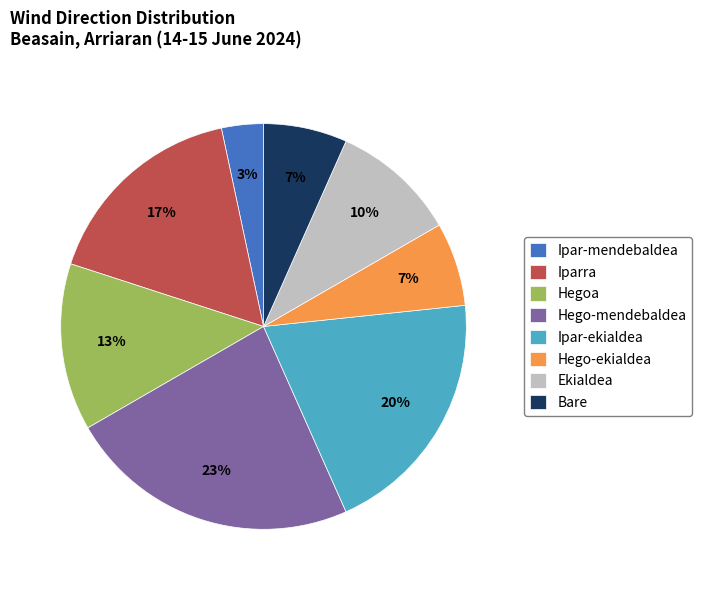

What is the largest slice in the pie chart?

Hego-mendebaldea